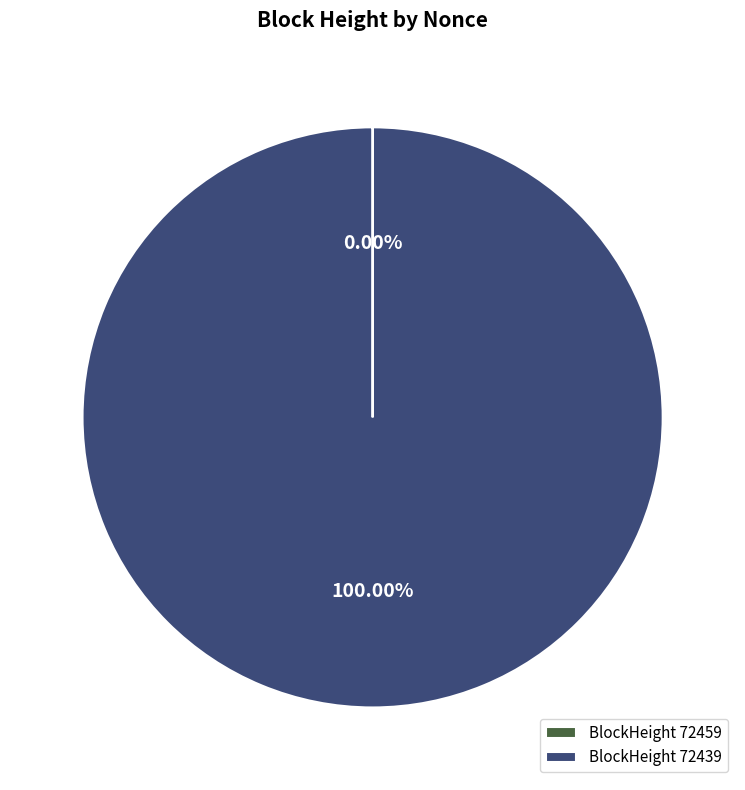

Does any single category account for the majority?

Yes